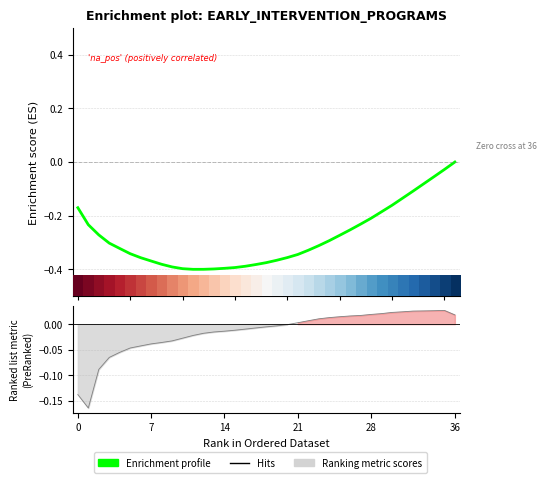

Reading right to left, what are all the values shown in this chart?

0.0	-0.0	-0.1	-0.1	-0.1	-0.1	-0.2	-0.2	-0.2	-0.2	-0.3	-0.3	-0.3	-0.3	-0.3	-0.3	-0.4	-0.4	-0.4	-0.4	-0.4	-0.4	-0.4	-0.4	-0.4	-0.4	-0.4	-0.4	-0.4	-0.4	-0.4	-0.3	-0.3	-0.3	-0.3	-0.2	-0.2